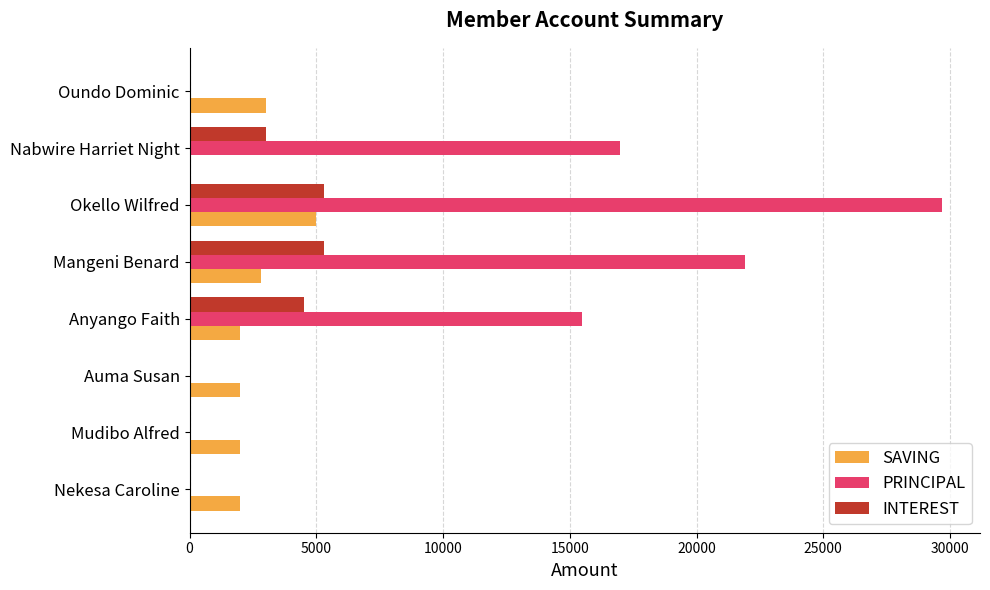

Is the value of INTEREST at Oundo Dominic greater than the value of SAVING at Okello Wilfred?

No